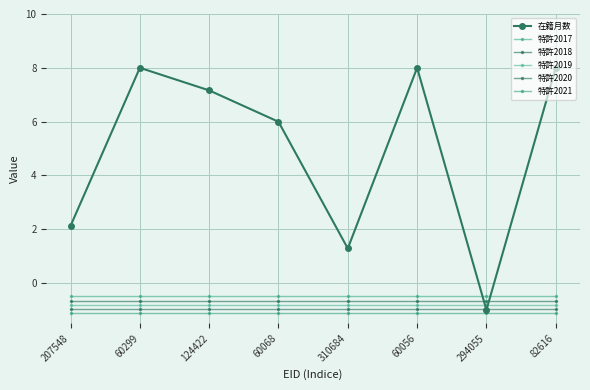

What is the value of the 特許2020 point at the 7th from the left?

-0.9